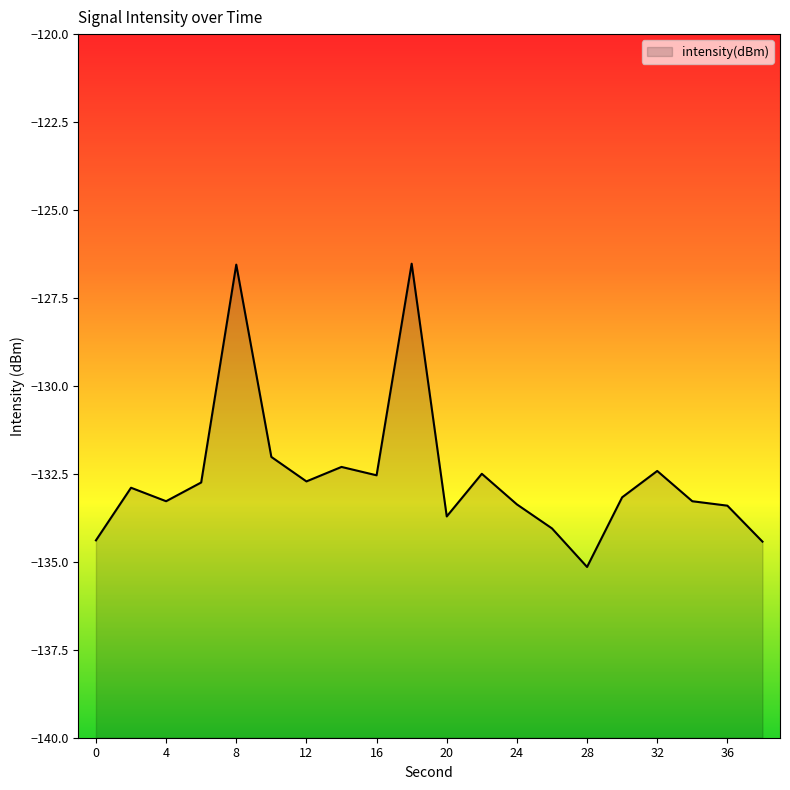

How many interior local peaks (higher than both neighbors) does the data have?

6